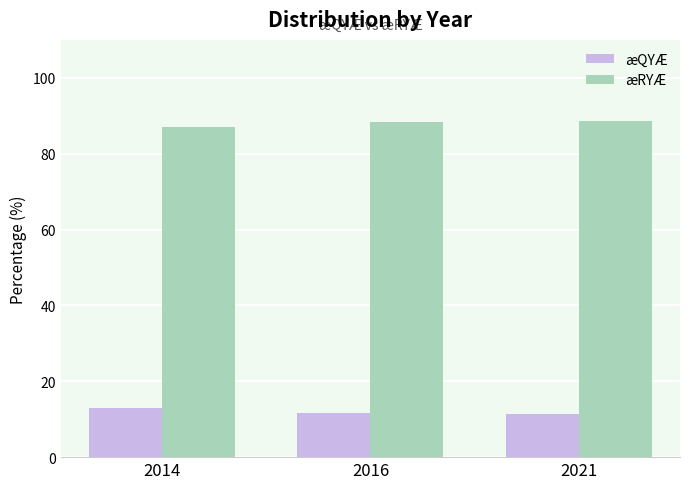

Is the value of æQYÆ at 2014 greater than the value of æRYÆ at 2016?

No